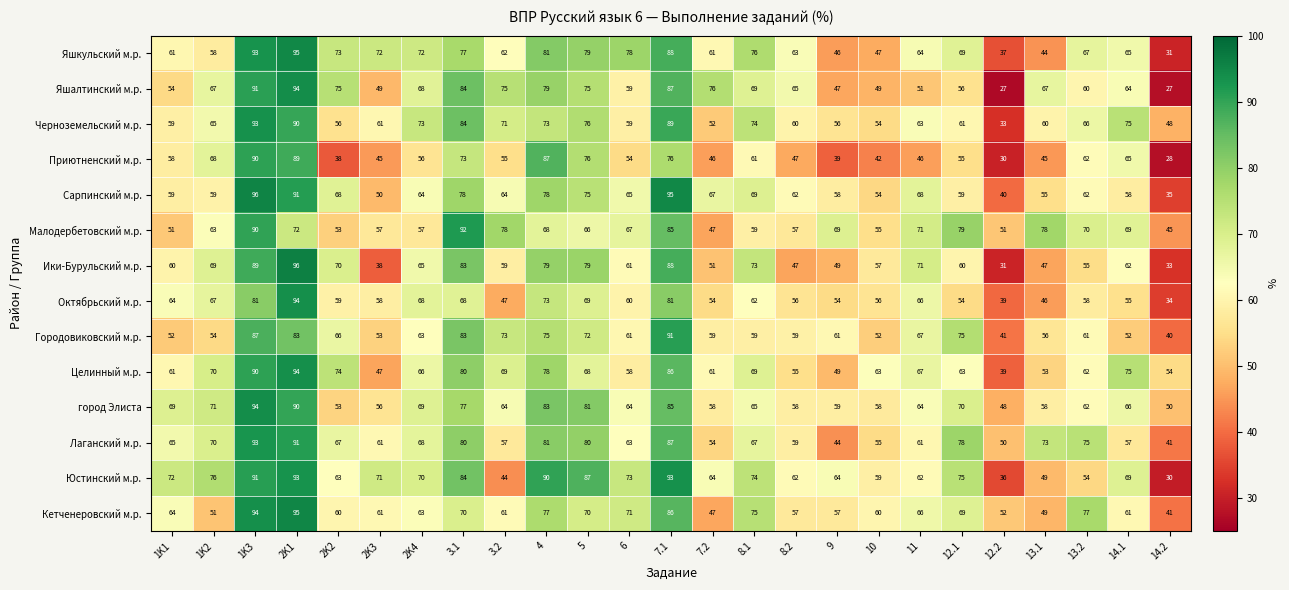

What is the difference between the Черноземельский м.р. values at 2K2 and 11?

7